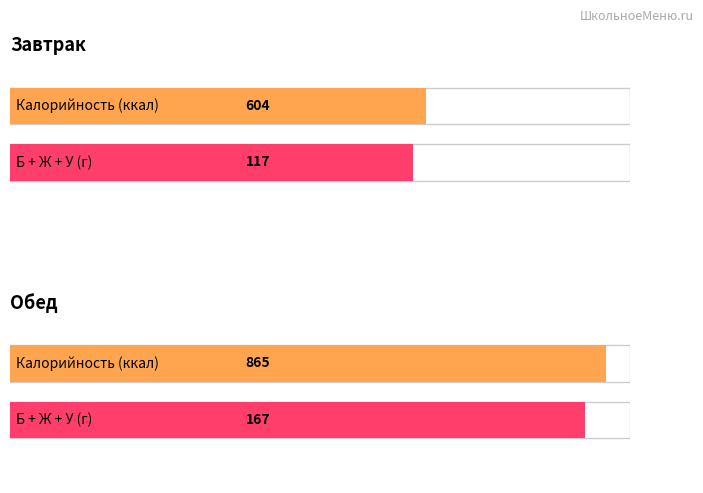

What position from the left is Завтрак?

1